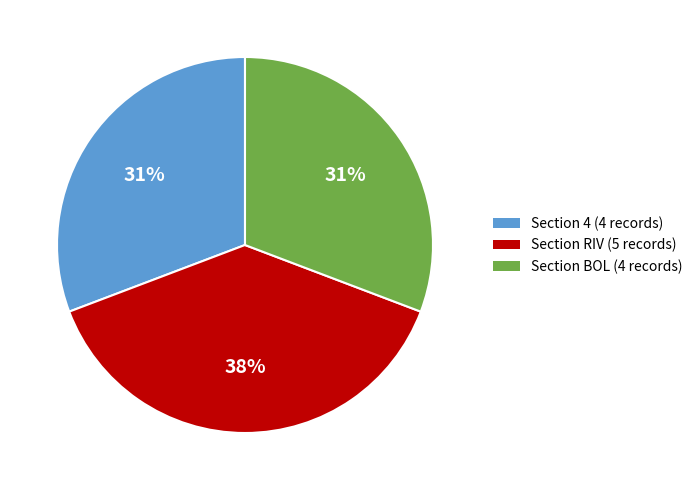

Is there a majority slice in this chart?

No